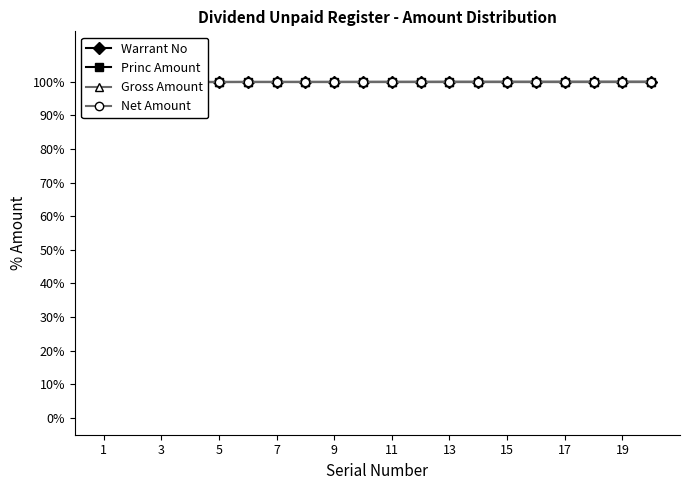

Is the value of Warrant No at 1 greater than the value of Gross Amount at 5?

No